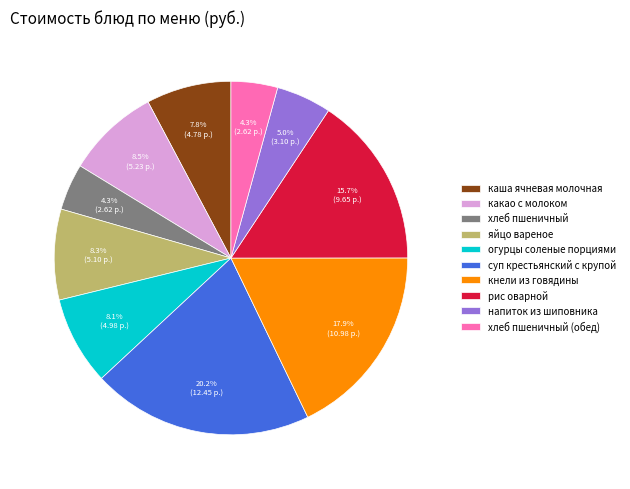

Which slice is the largest?

суп крестьянский с крупой